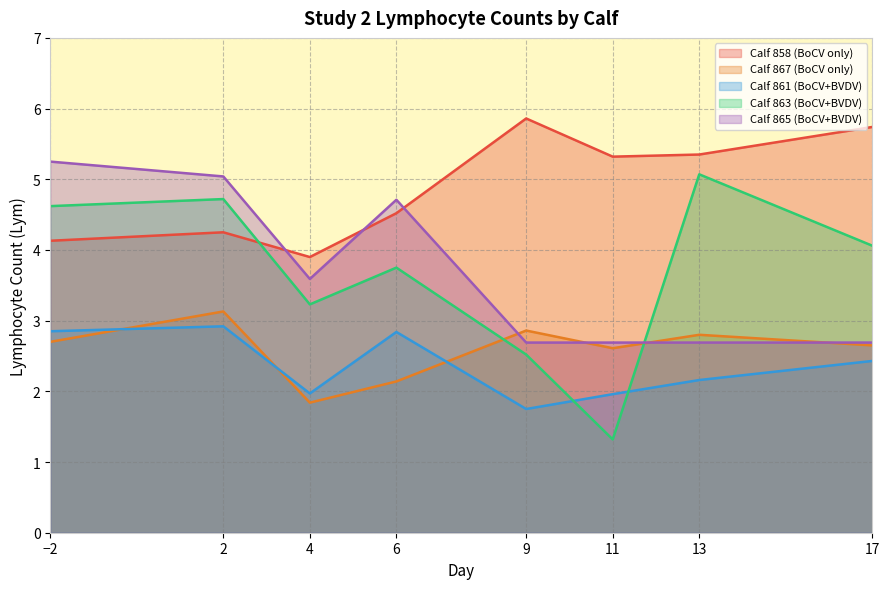

Reading right to left, list all the values displayed in this chart.

Calf 858 (BoCV only): 5.7	5.3	5.3	5.9	4.5	3.9	4.2	4.1
Calf 867 (BoCV only): 2.6	2.8	2.6	2.9	2.1	1.8	3.1	2.7
Calf 861 (BoCV+BVDV): 2.4	2.2	2.0	1.8	2.8	2.0	2.9	2.9
Calf 863 (BoCV+BVDV): 4.1	5.1	1.3	2.5	3.8	3.2	4.7	4.6
Calf 865 (BoCV+BVDV): 2.7	2.7	2.7	2.7	4.7	3.6	5.0	5.2